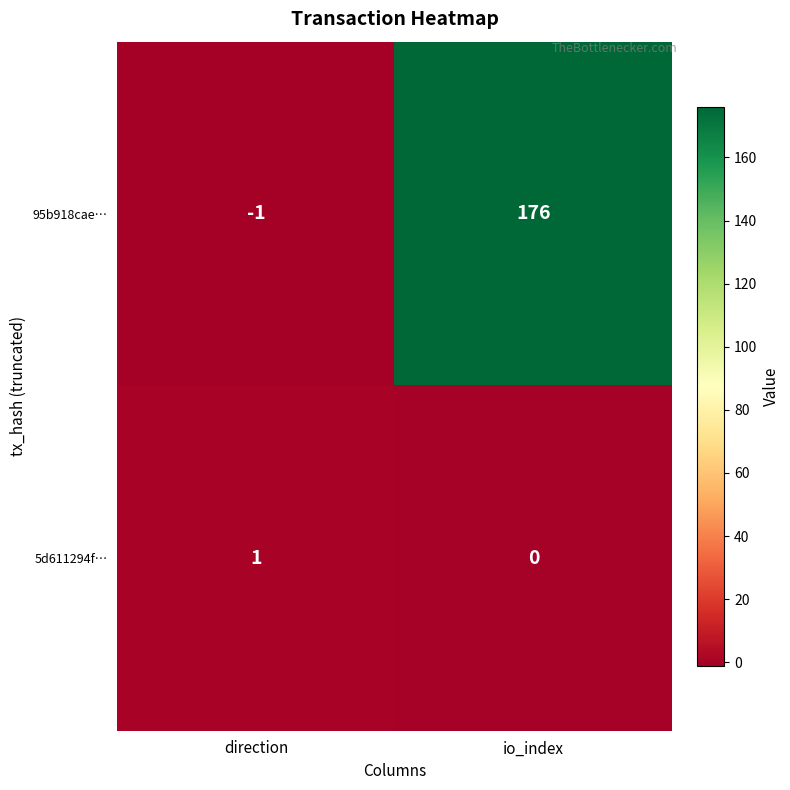

Where is 95b918cae… nearest to the value 87?

direction